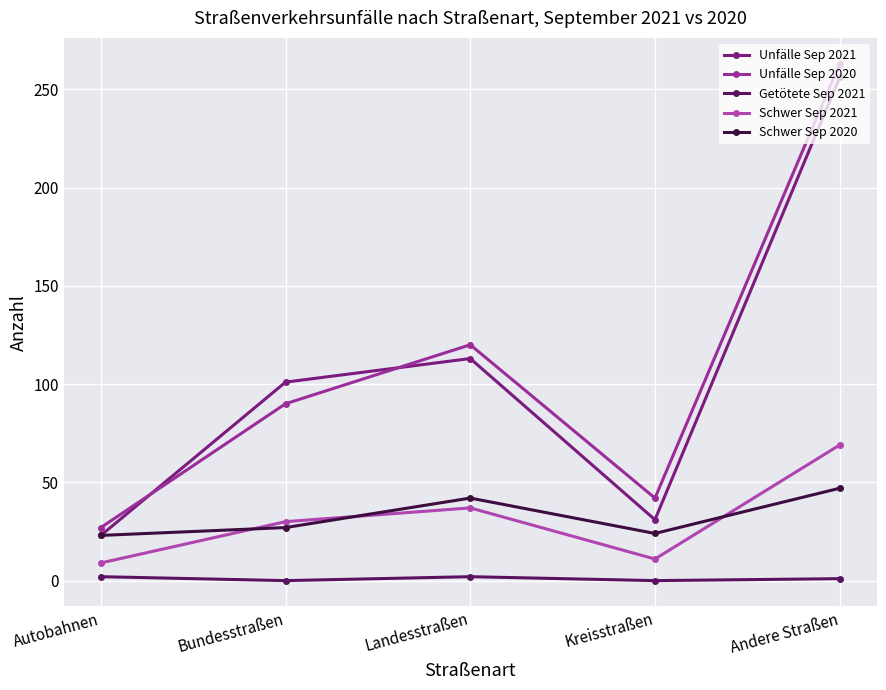

What is the sum of the Unfälle Sep 2020 values at Andere Straßen and Bundesstraßen?

353